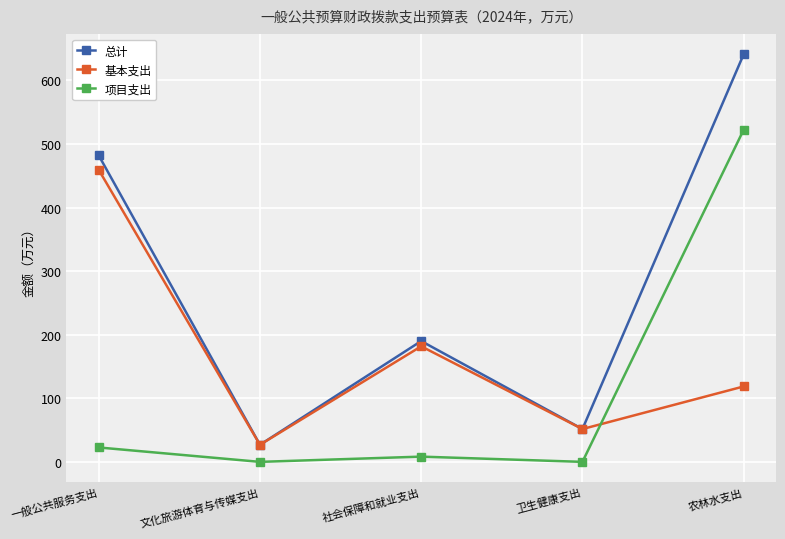

List the series in order of their overall mean, lowest first.

项目支出, 基本支出, 总计